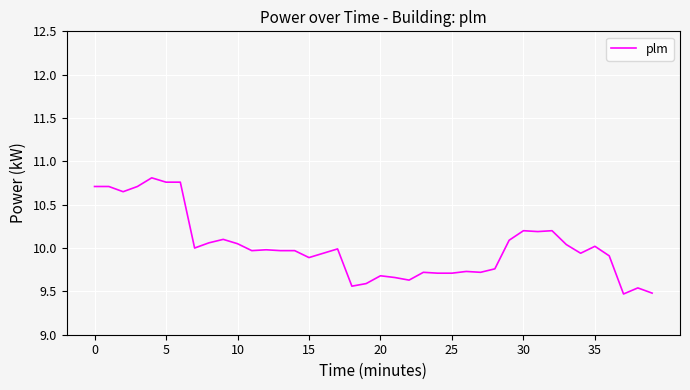

Does the chart display data point markers on the line(s)?

No